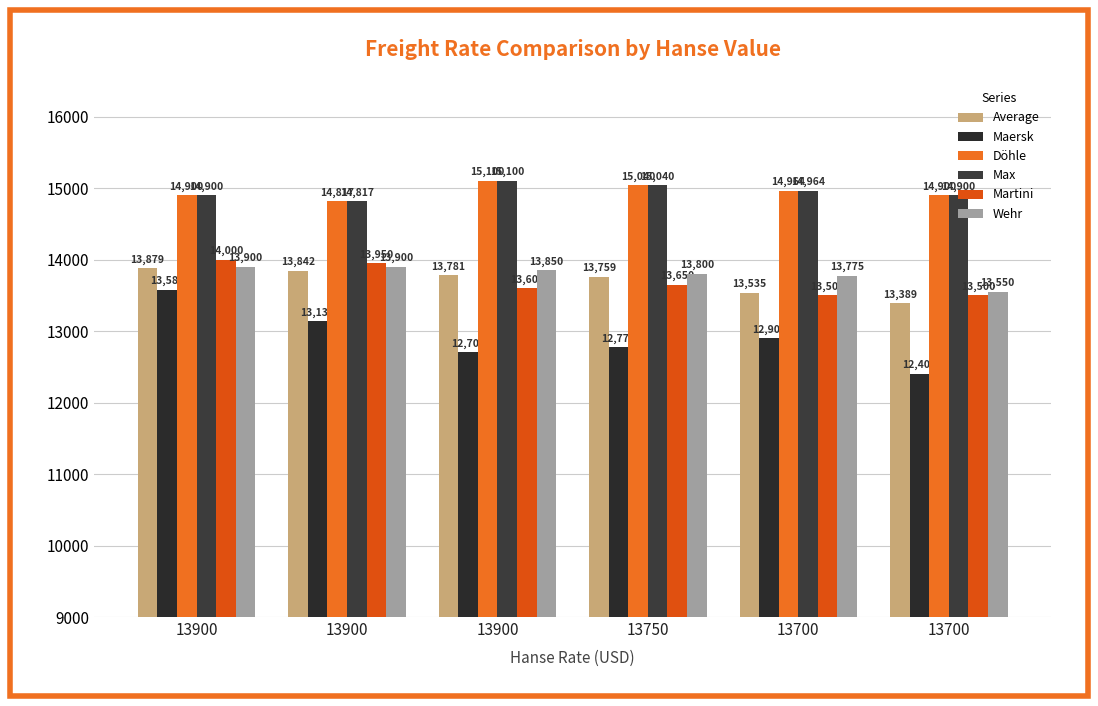

Reading right to left, what are all the values shown in this chart?

Average: 13389	13535	13759	13781	13842	13879
Maersk: 12400	12900	12772	12704	13135	13581
Döhle: 14900	14964	15040	15100	14817	14900
Max: 14900	14964	15040	15100	14817	14900
Martini: 13500	13500	13650	13600	13950	14000
Wehr: 13550	13775	13800	13850	13900	13900